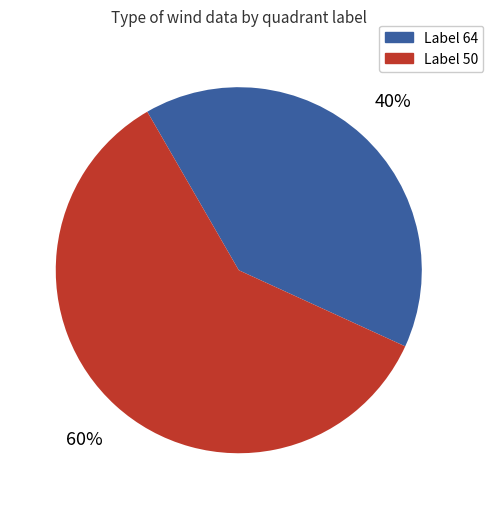

To the nearest percent, what is the difference between the largest and smallest slice percentages?

20%